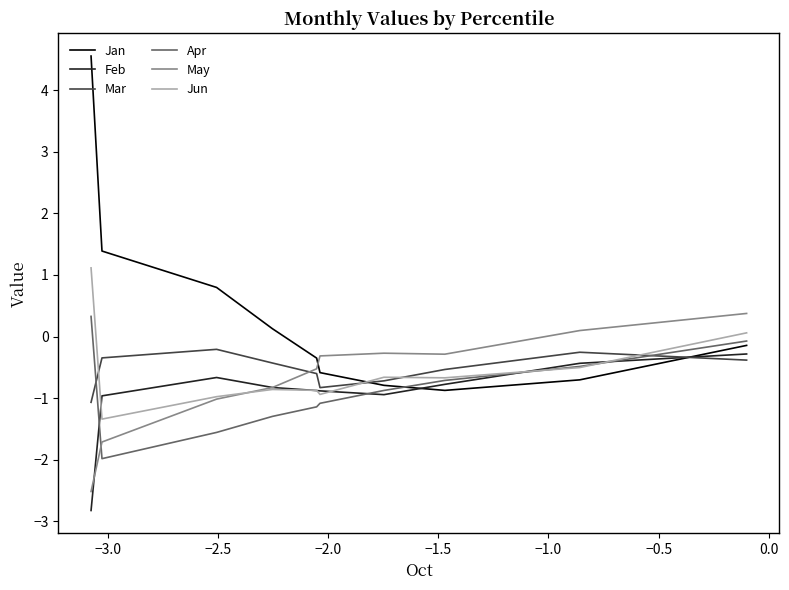

Count the number of categories in the chart.

10